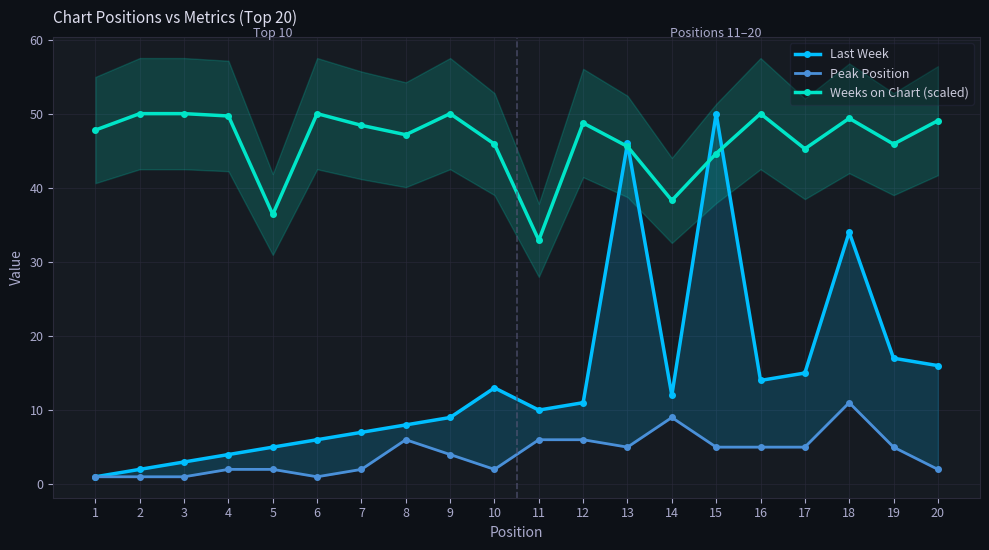

At which category does Weeks on Chart (scaled) reach its first local peak?

6